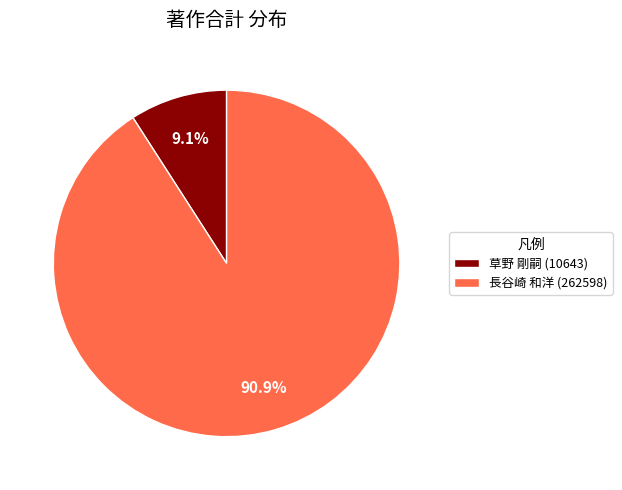

What is the largest slice in the pie chart?

長谷崎 和洋 (262598)